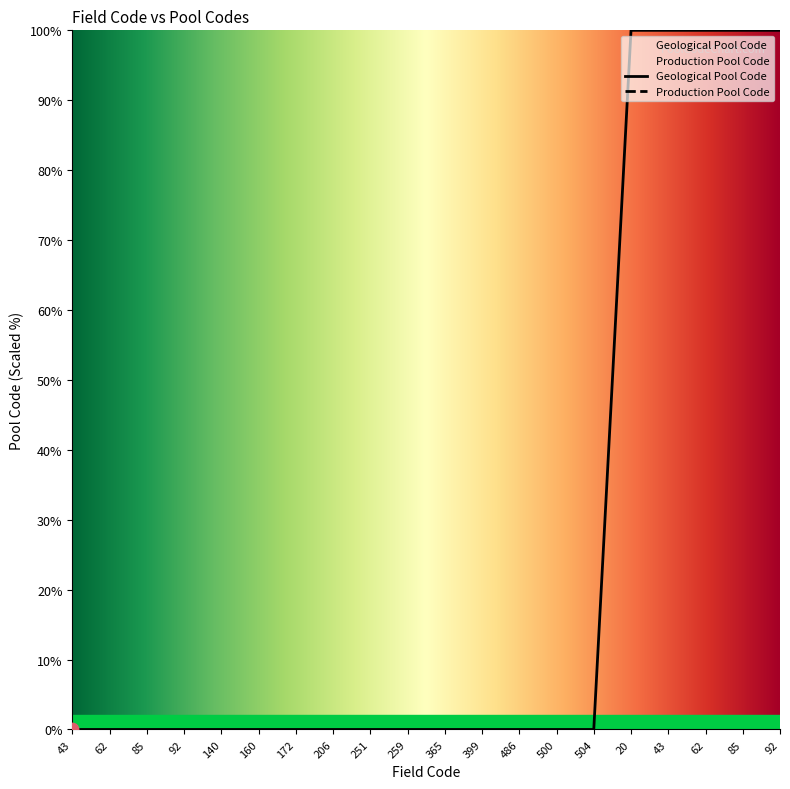

What is the change in value from 85 to 85?

+100